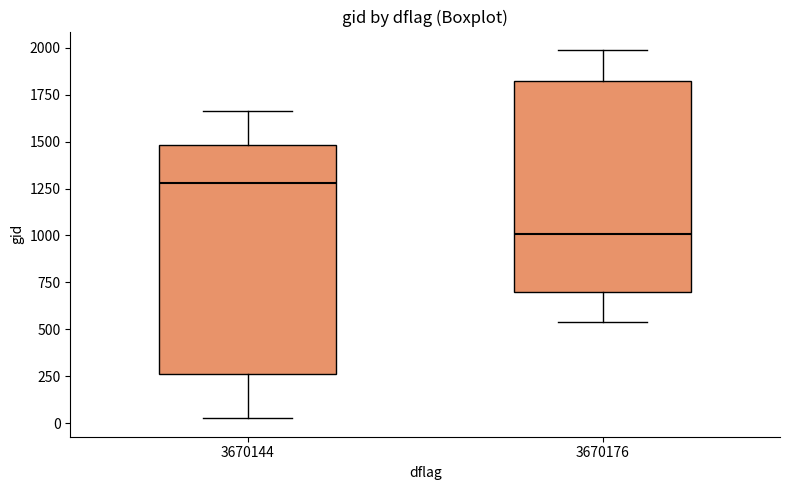

Reading left to right, read every box against the y-axis: the position of its median line, the range the box covers, and the ends of its whiskers. The values are not printed on the chart, so give them approximately, as read against the axis.

3670144: median 1300, box 250 to 1500, whiskers 50 to 1650
3670176: median 1000, box 700 to 1800, whiskers 550 to 2000